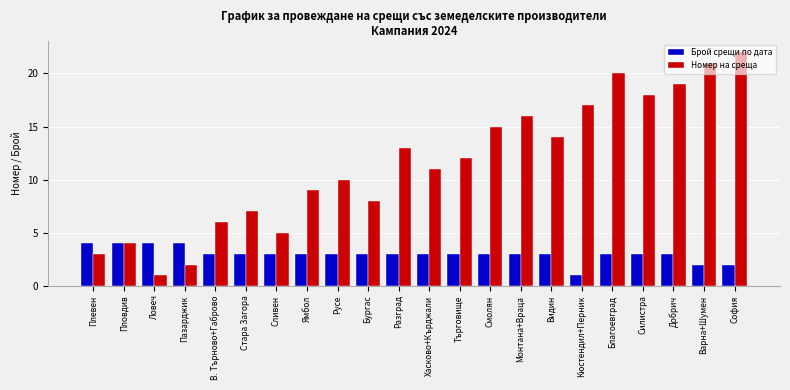

How many bars are there in each group?

2